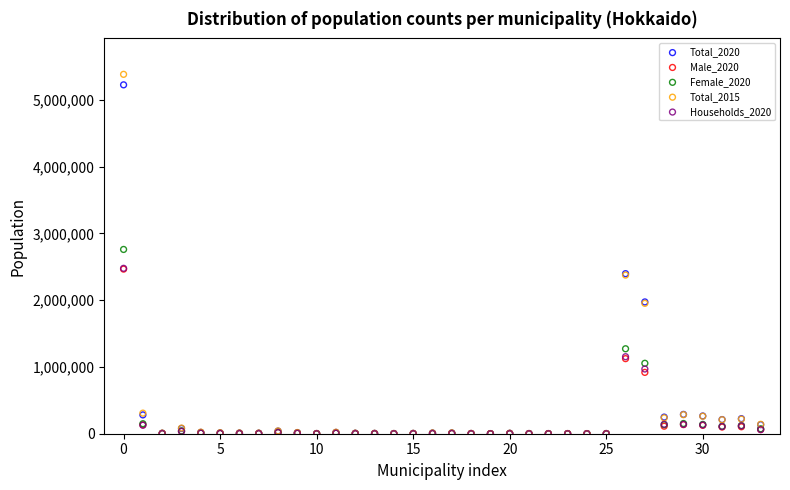

Which series has the largest Y range (max minus min)?

Total_2015